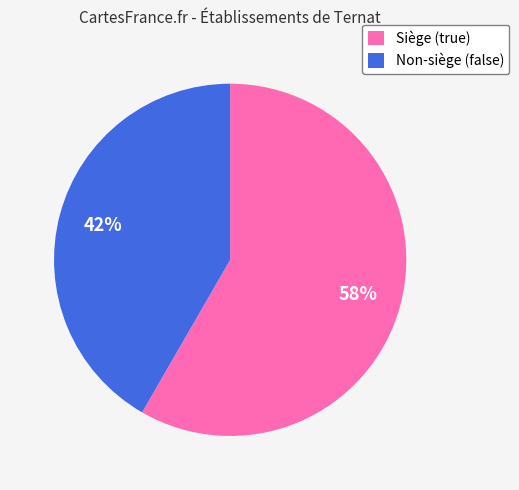

What percentage is the Non-siège (false) slice, to the nearest percent?

42%